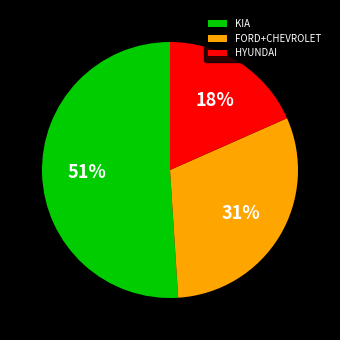

How many slices are in this pie chart?

3